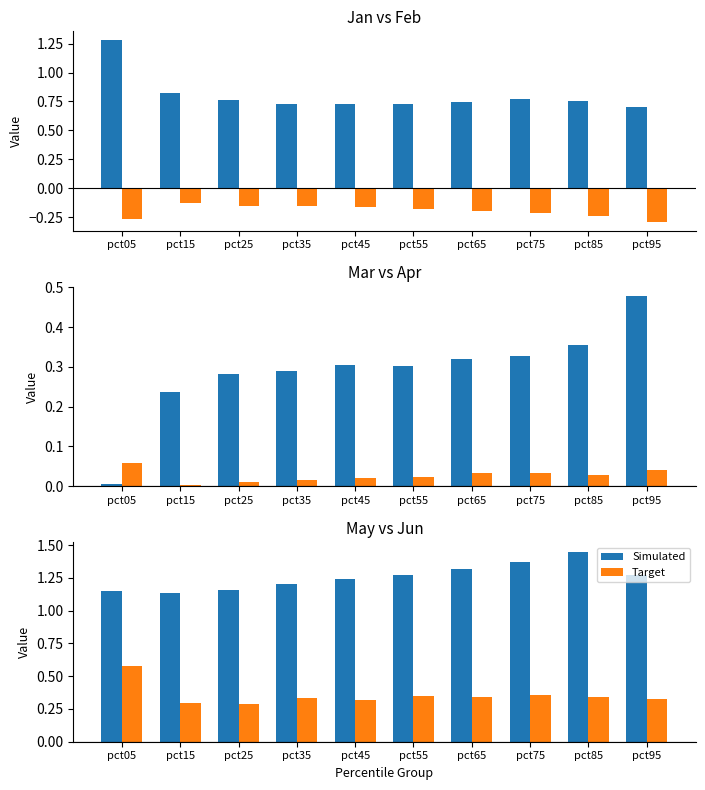

Which label corresponds to the largest value in the chart?

pct85